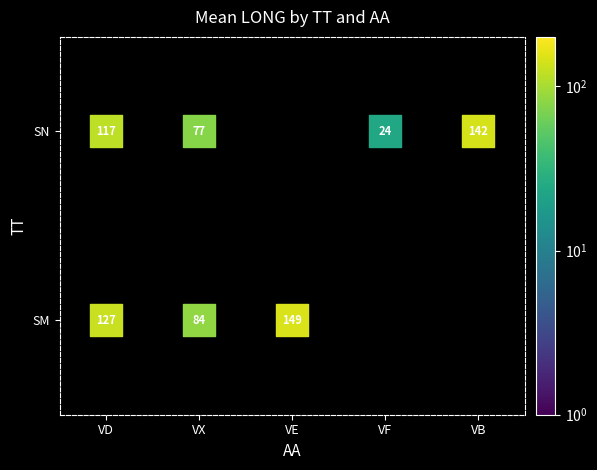

Count the number of categories in the chart.

5